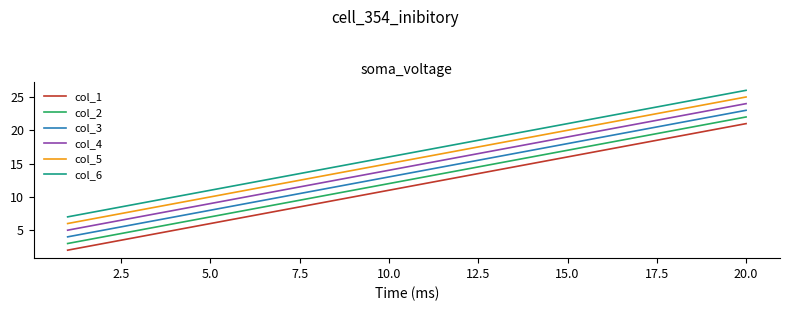

What is the greatest value displayed?

26